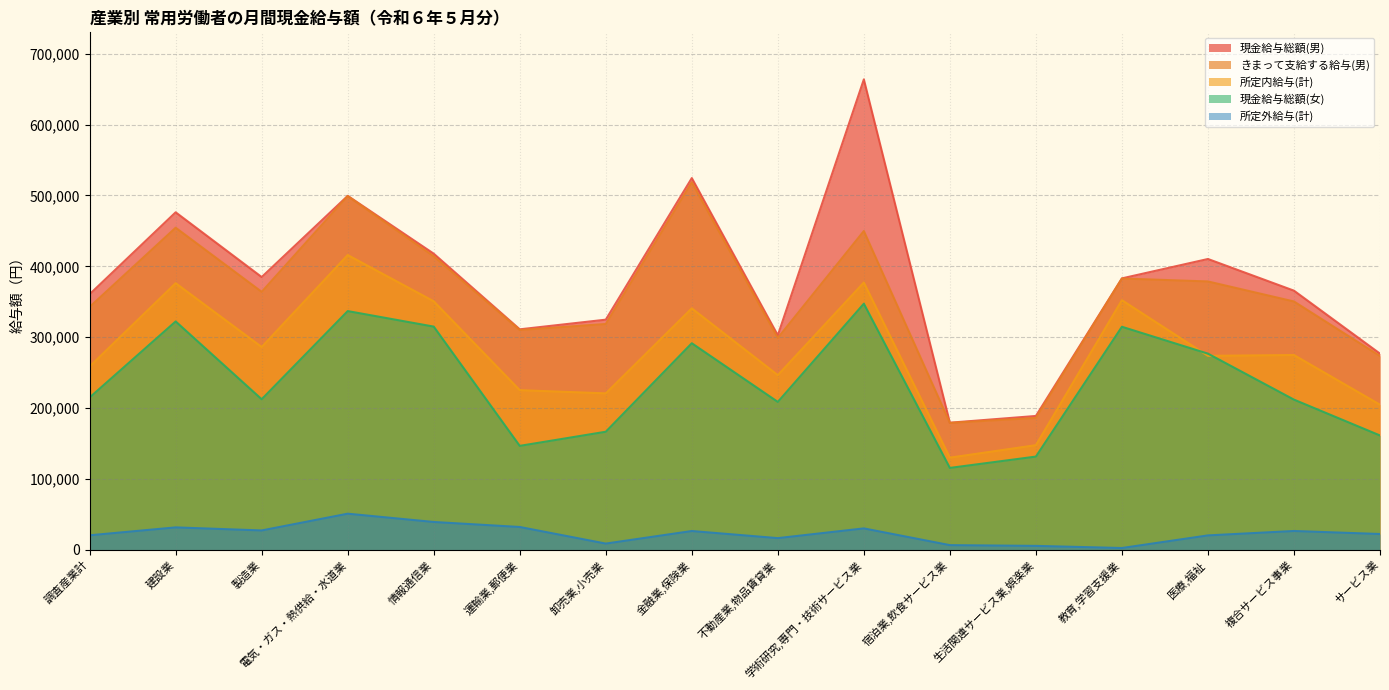

Which category has the lowest value in the 現金給与総額(女) series?

宿泊業,飲食サービス業